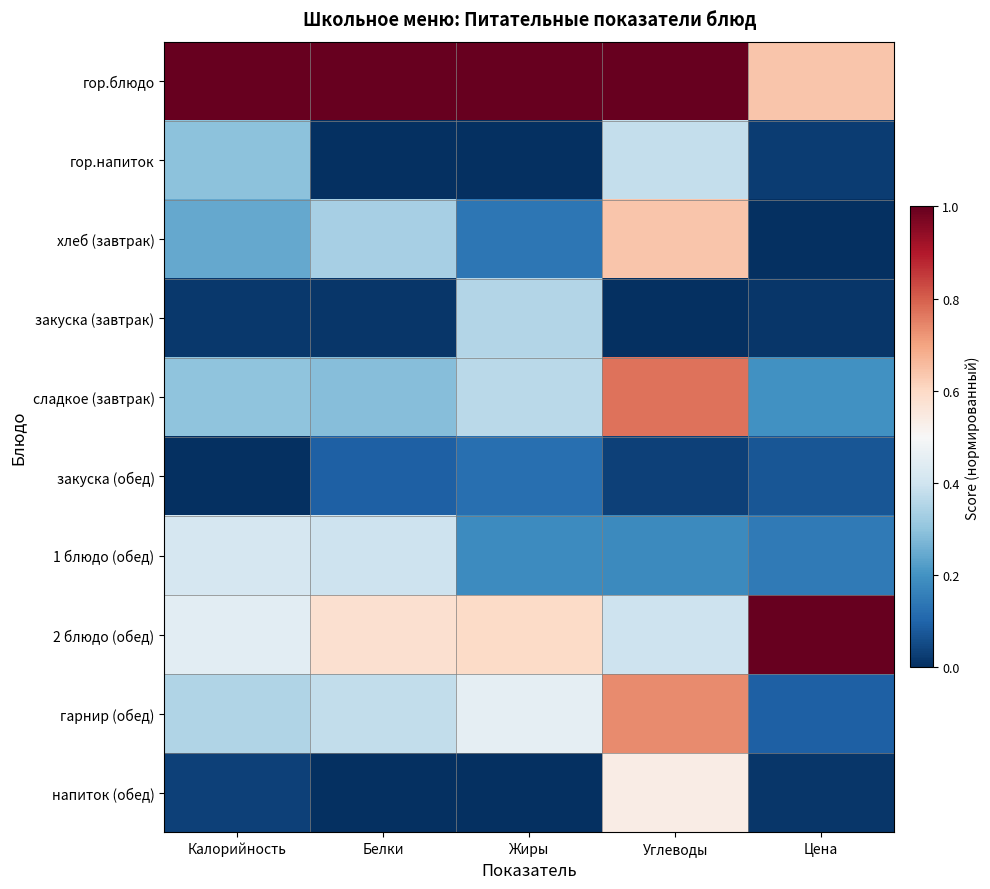

Which series changed the most between Углеводы and Цена?

гарнир (обед)